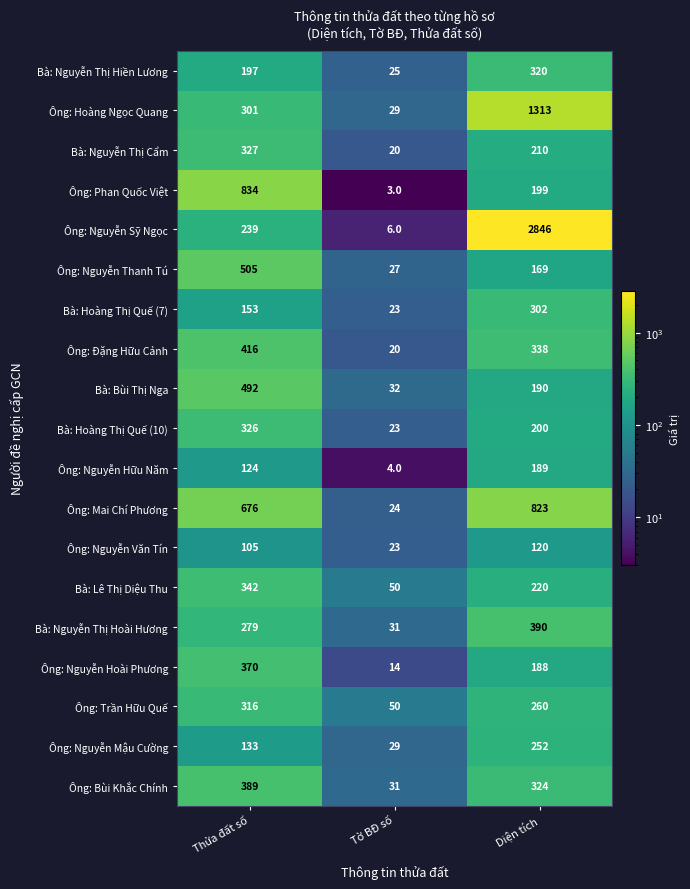

At Thửa đất số, list the series in order from largest to smallest.

Ông: Phan Quốc Việt, Ông: Mai Chí Phương, Ông: Nguyễn Thanh Tú, Bà: Bùi Thị Nga, Ông: Đặng Hữu Cảnh, Ông: Bùi Khắc Chính, Ông: Nguyễn Hoài Phương, Bà: Lê Thị Diệu Thu, Bà: Nguyễn Thị Cẩm, Bà: Hoàng Thị Quế (10), Ông: Trần Hữu Quế, Ông: Hoàng Ngọc Quang, Bà: Nguyễn Thị Hoài Hương, Ông: Nguyễn Sỹ Ngọc, Bà: Nguyễn Thị Hiền Lương, Bà: Hoàng Thị Quế (7), Ông: Nguyễn Mậu Cường, Ông: Nguyễn Hữu Năm, Ông: Nguyễn Văn Tín